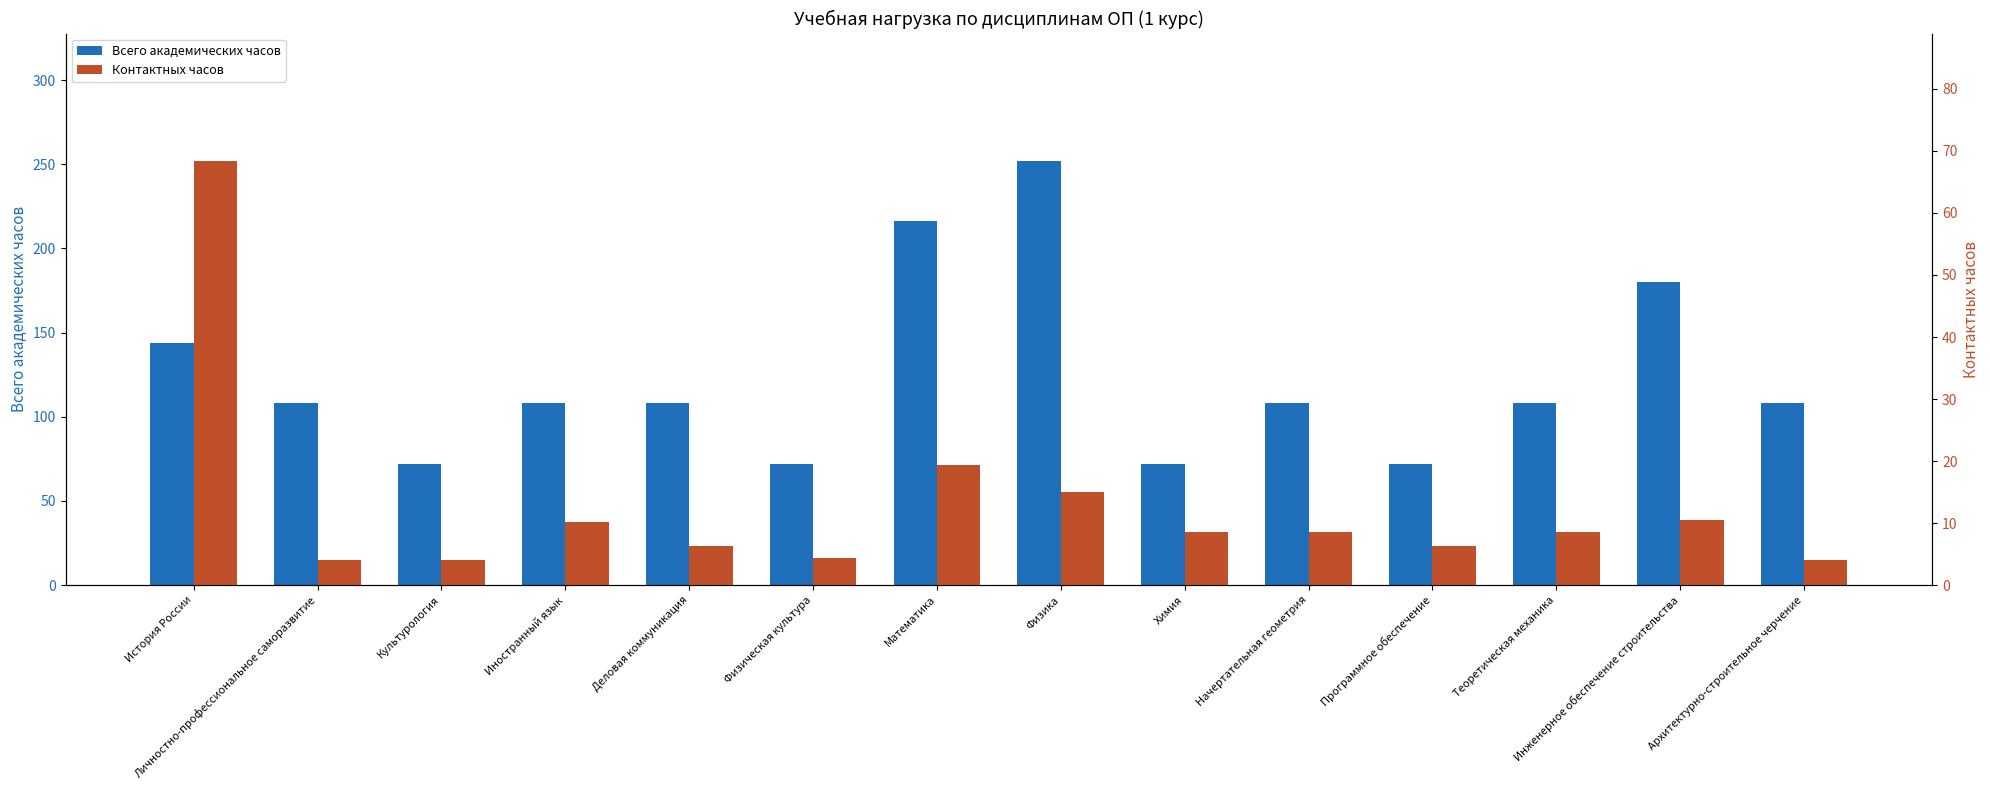

Are the bars horizontal?

No